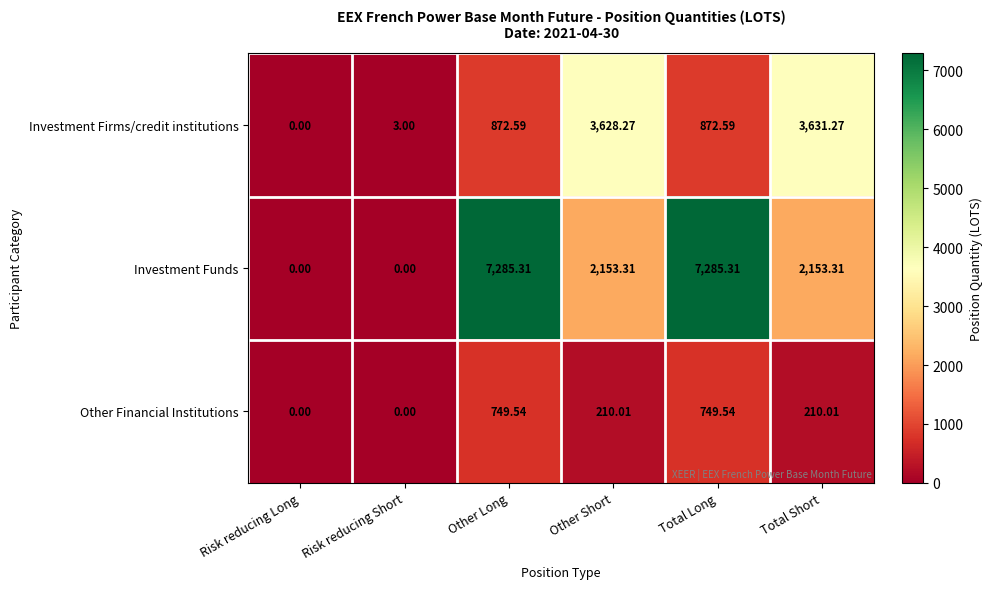

Which series has the largest total across all categories?

Investment Funds